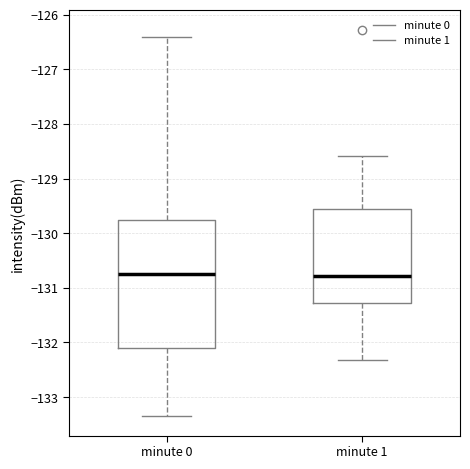

Reading left to right, transcribe this box plot: for each box, give where its median line is, the range the box spans, and where its two whiskers end, as read against the y-axis. The values are not printed on the chart, so give them approximately, as read against the axis.

minute 0: median -130.7, box -132.1 to -129.8, whiskers -133.3 to -126.4
minute 1: median -130.8, box -131.3 to -129.6, whiskers -132.3 to -128.6